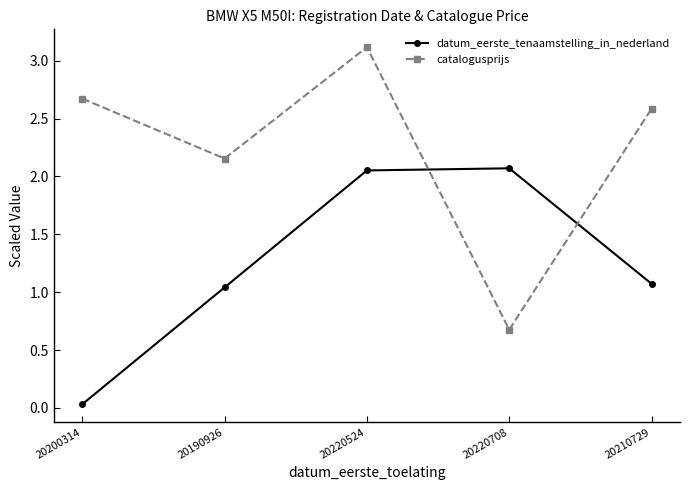

What position from the right is 20210729?

1